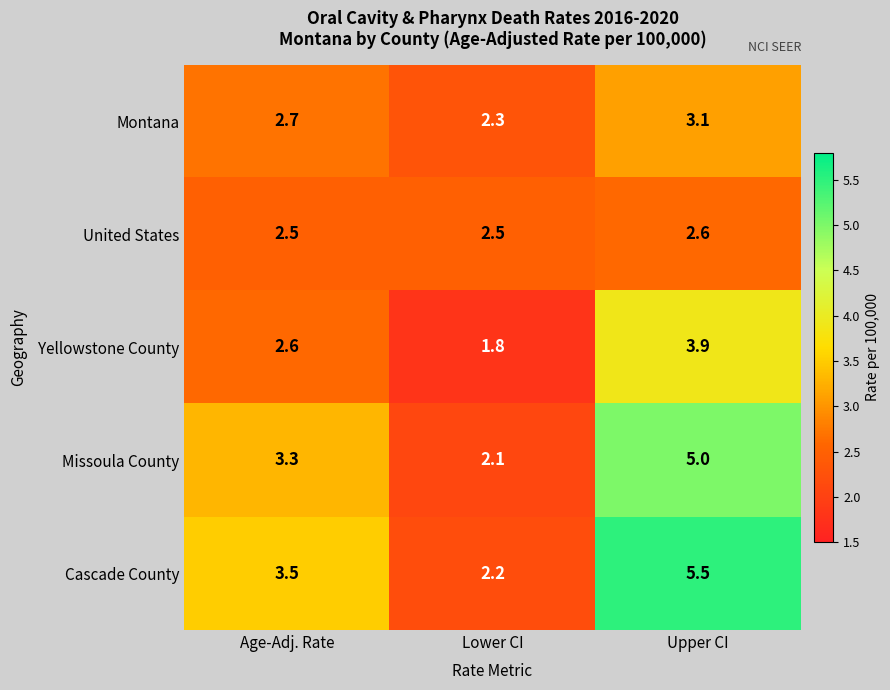

Which series has the largest range (max minus min)?

Cascade County